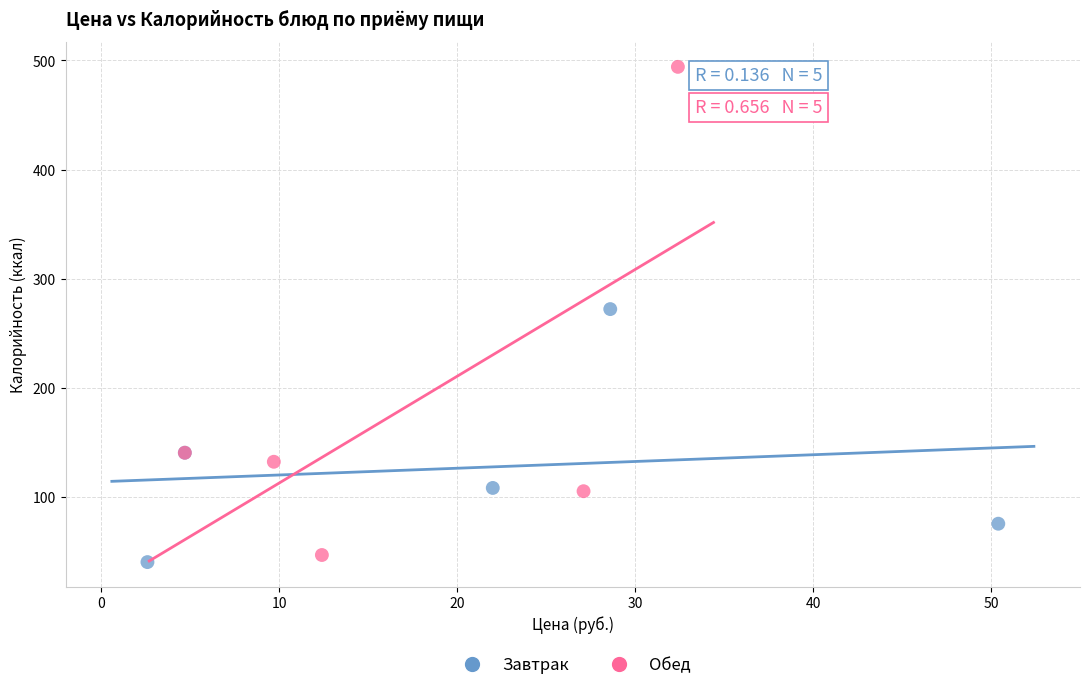

Which series reaches the minimum Y coordinate?

Завтрак